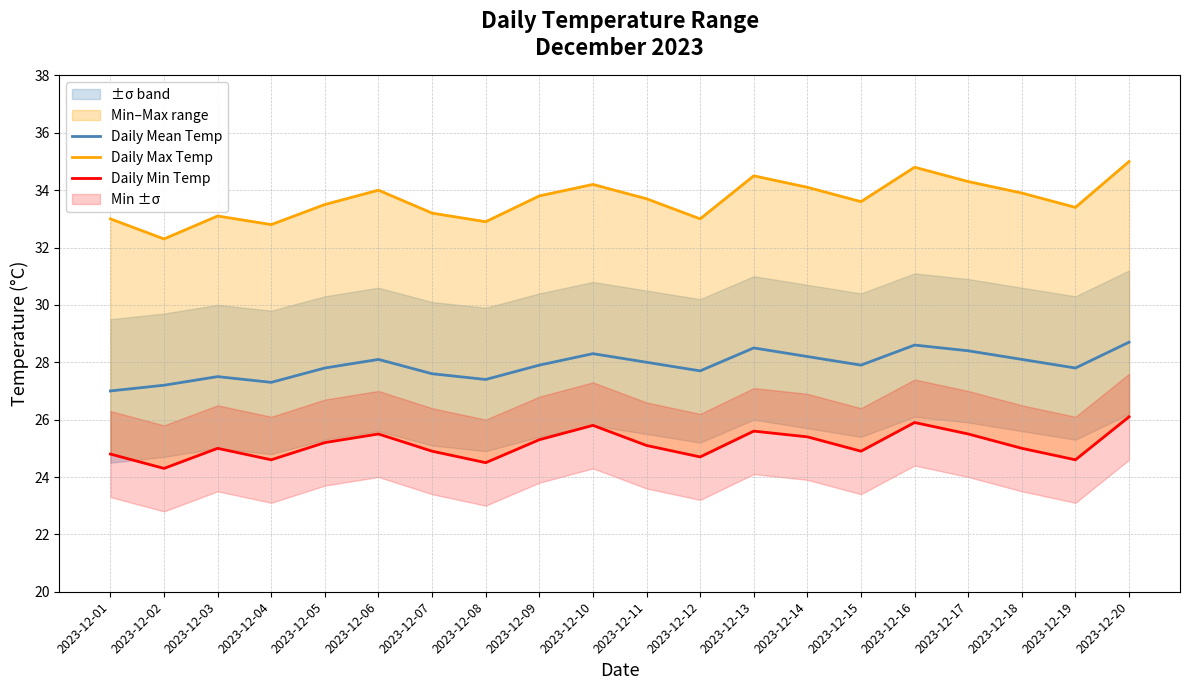

Does the chart display data point markers on the line(s)?

No